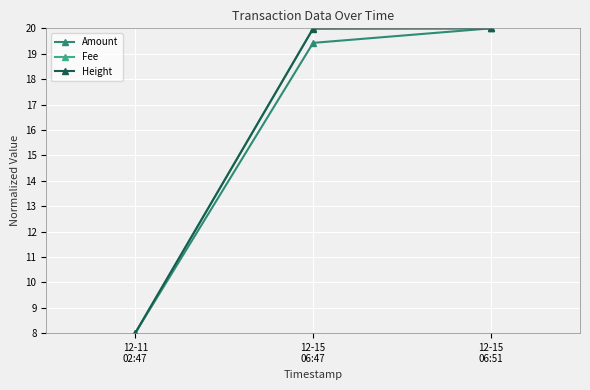

How many values in the Amount series are below 19?

1